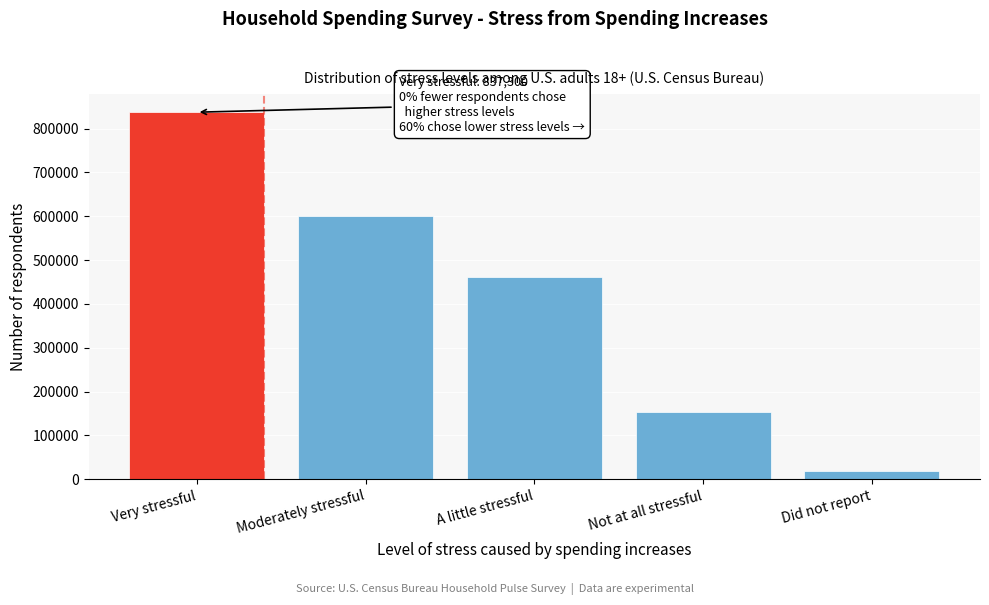

Reading right to left, list all the values displayed in this chart.

18689	154389	460866	600618	837300